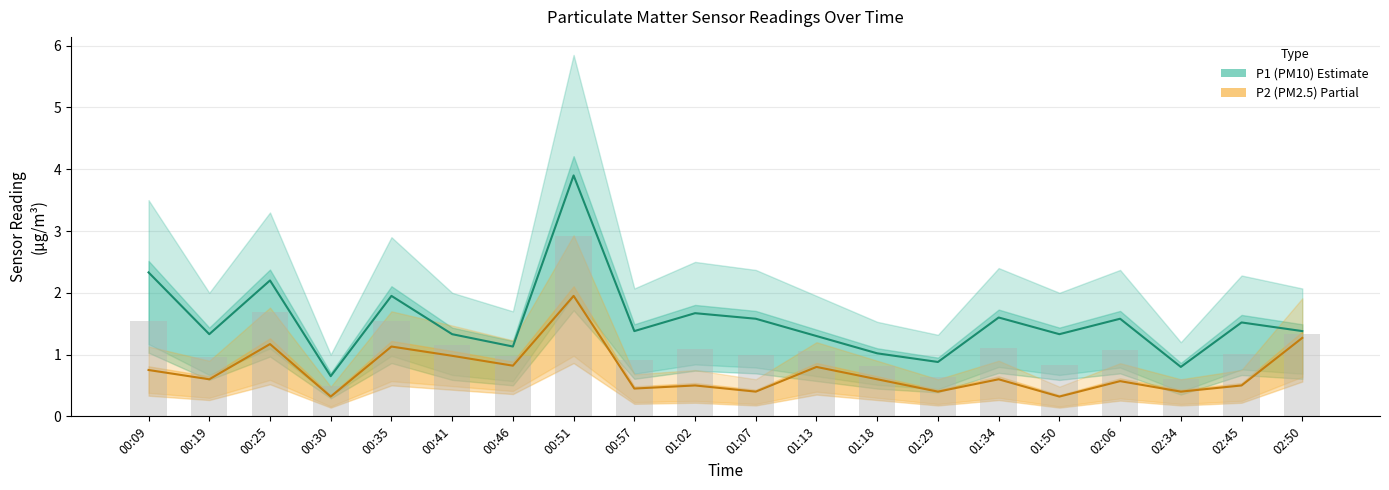

Which label corresponds to the smallest value in the chart?

00:30